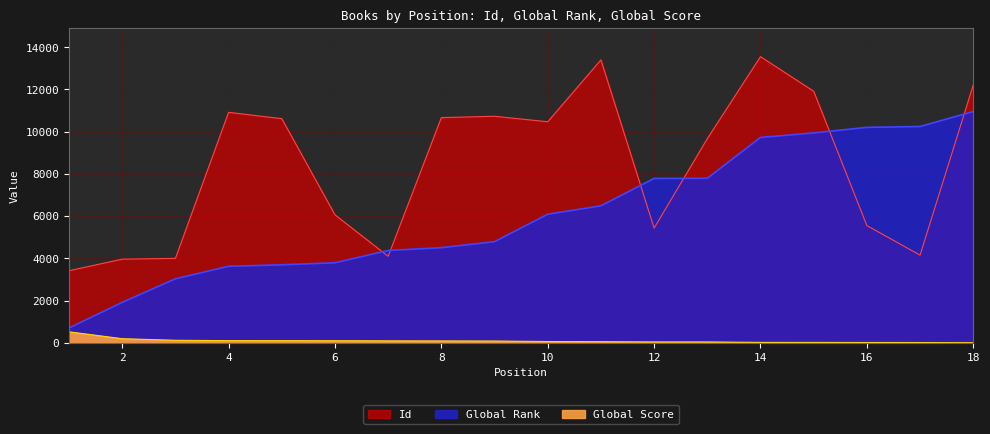

Which series ends up on top after the final intersection of Global Rank and Id?

Id